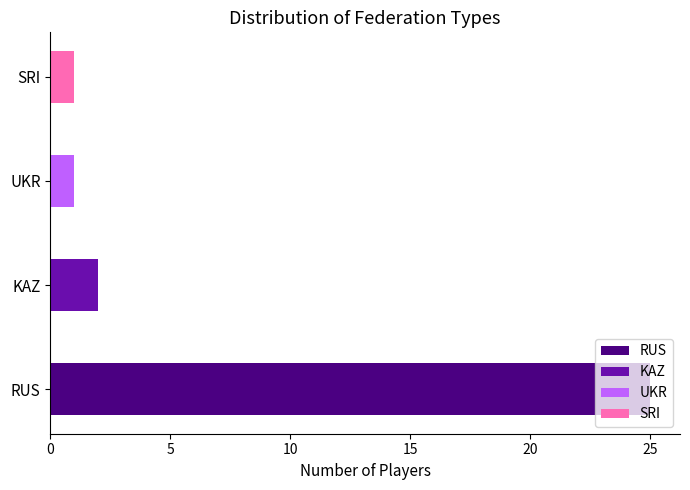

Rank the categories by value from highest to lowest.

RUS, KAZ, UKR, SRI